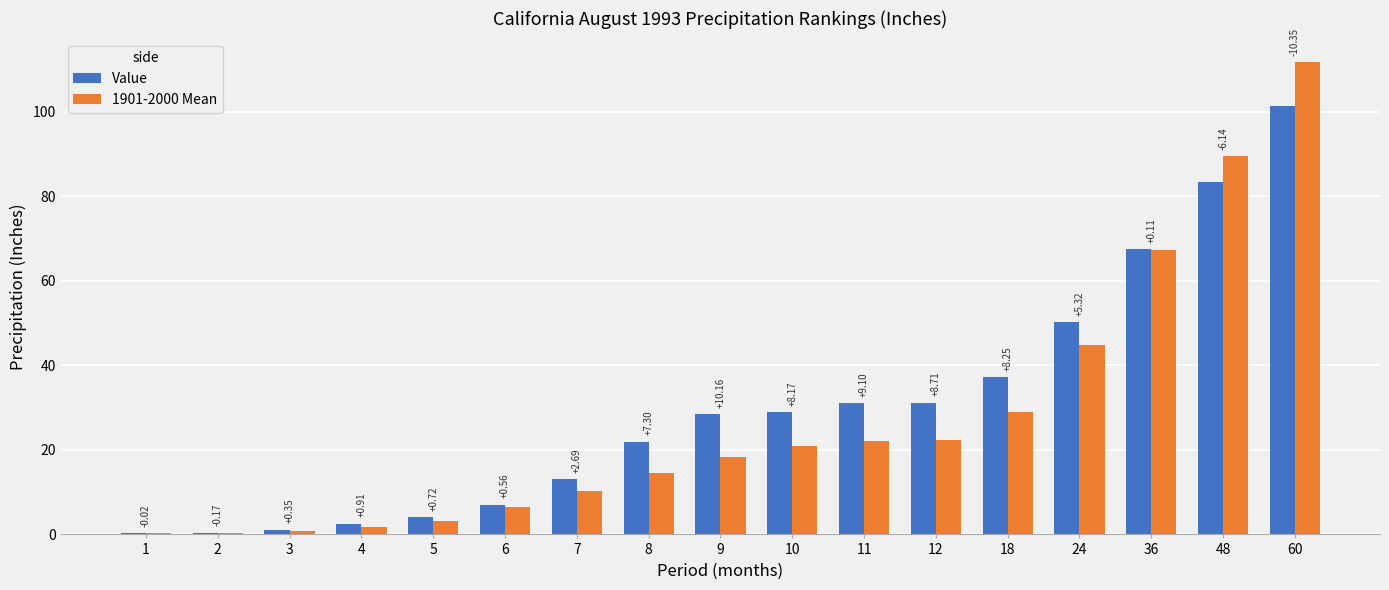

Rank the series at 9 from lowest to highest value.

1901-2000 Mean, Value